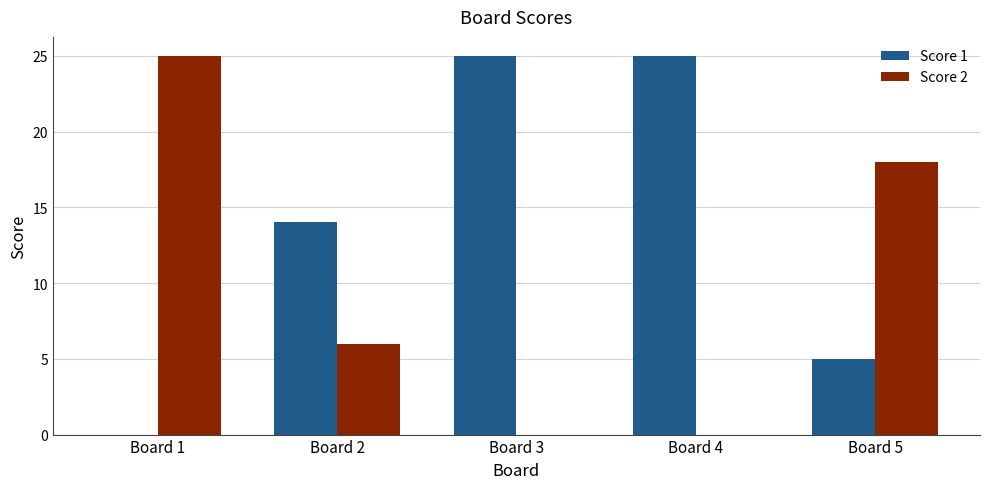

At which label does Score 2 reach its peak?

Board 1